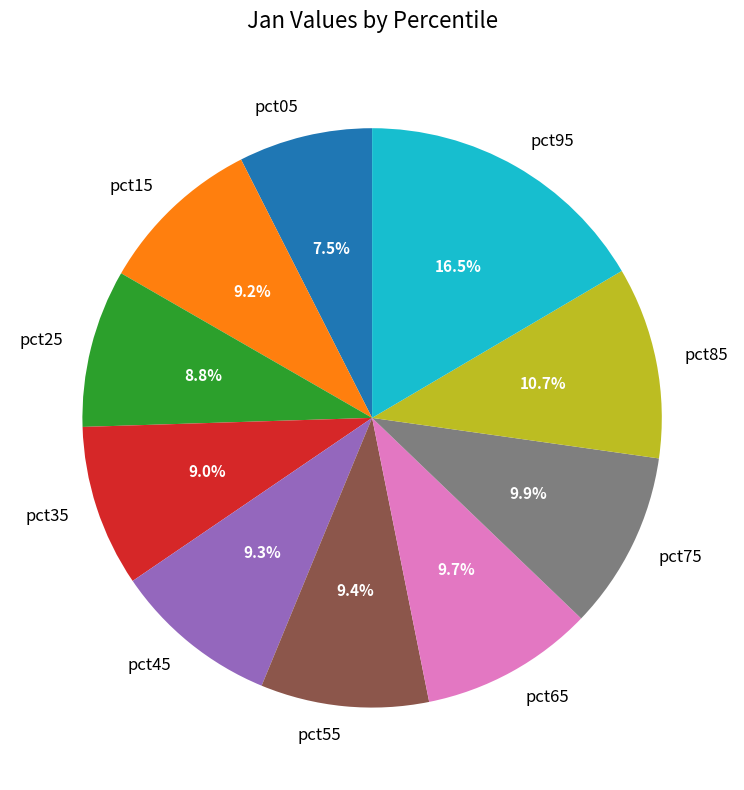

Which slice is the largest?

pct95